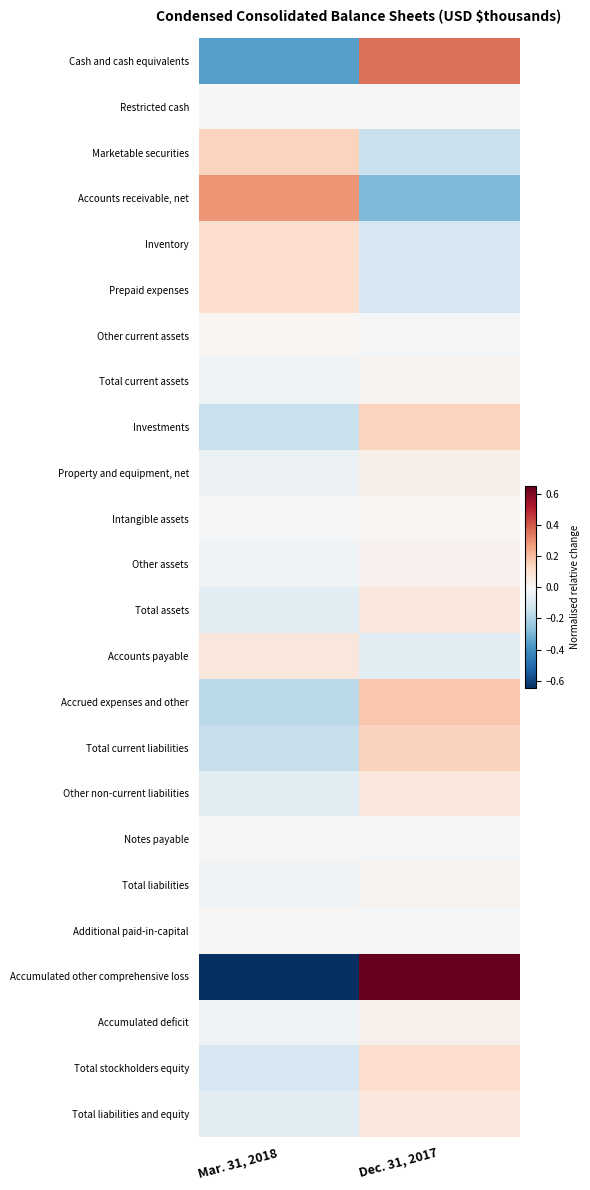

Count the number of data series in this chart.

24